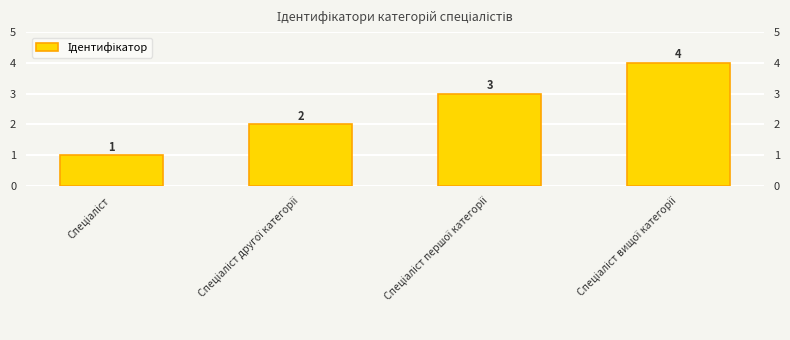

What is the average value?

2